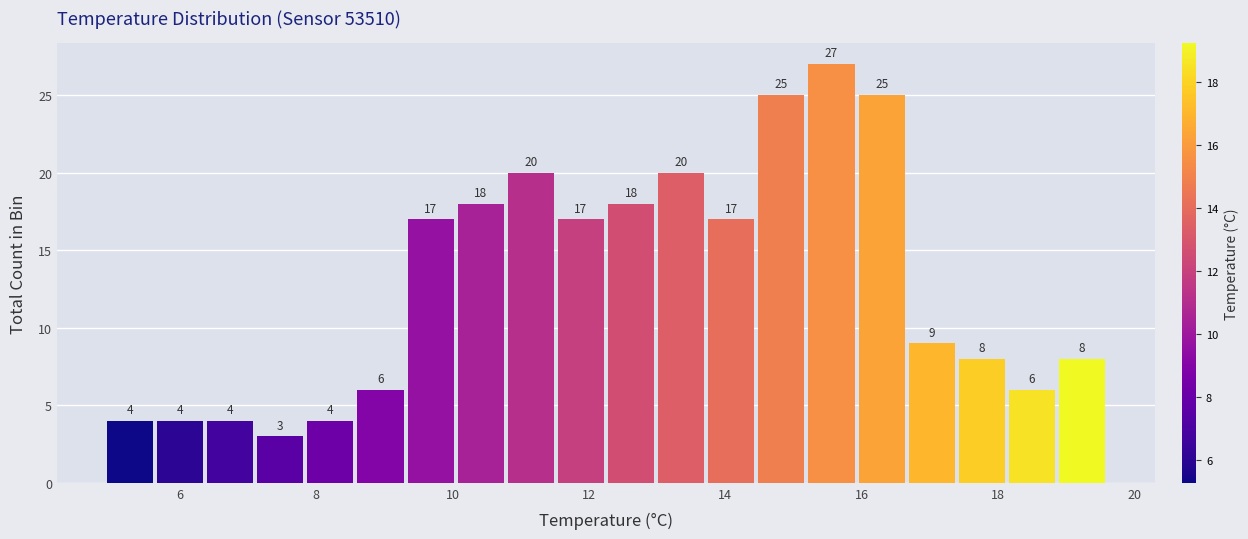

Read against the x-axis, roughly where is the centre of the tallest bar?

15.6